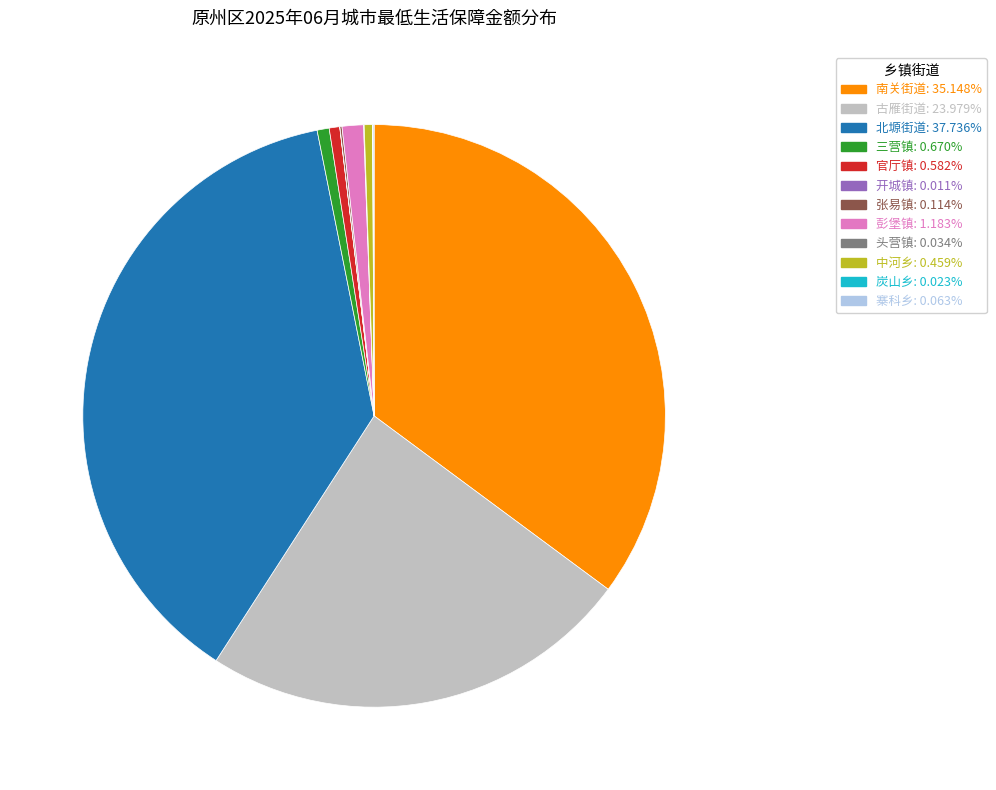

Does any single category account for the majority?

No